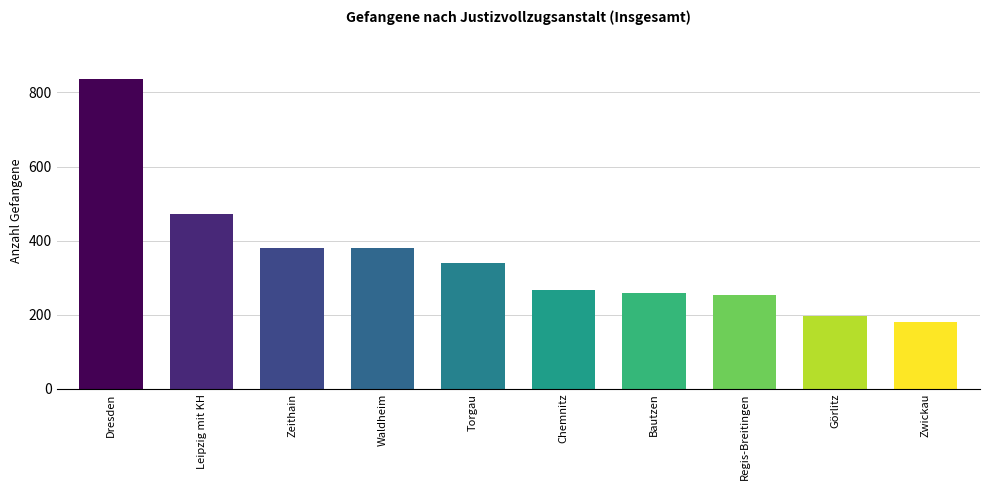

Reading left to right, extract all data points from this chart.

Dresden=836	Leipzig mit KH=473	Zeithain=381	Waldheim=381	Torgau=340	Chemnitz=268	Bautzen=258	Regis-Breitingen=252	Görlitz=197	Zwickau=180